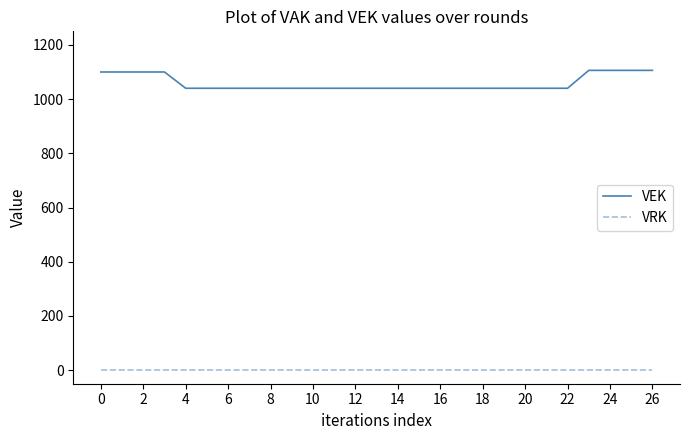

True or false: VRK and VEK intersect in this chart.

False